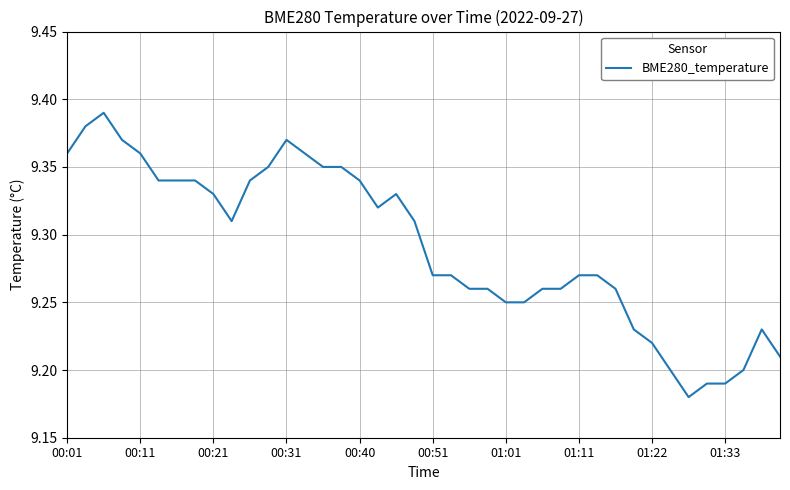

How many points are higher than both their immediate neighbors (excluding endpoints)?

4